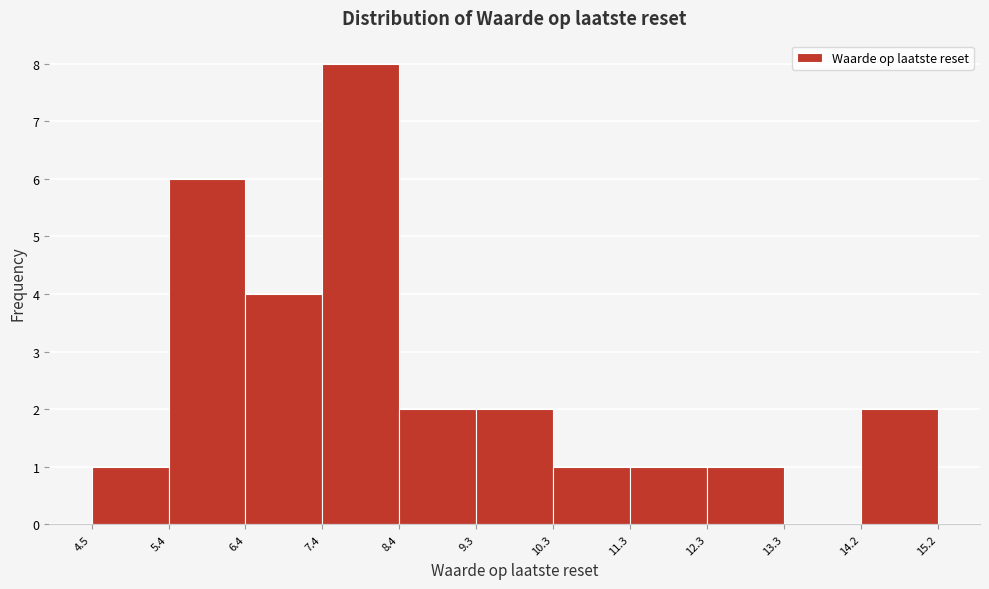

What is the height of the bar covering 8.4 to 9.3 on the x-axis? The values are not printed on the chart, so give them approximately, as read against the axis.

2